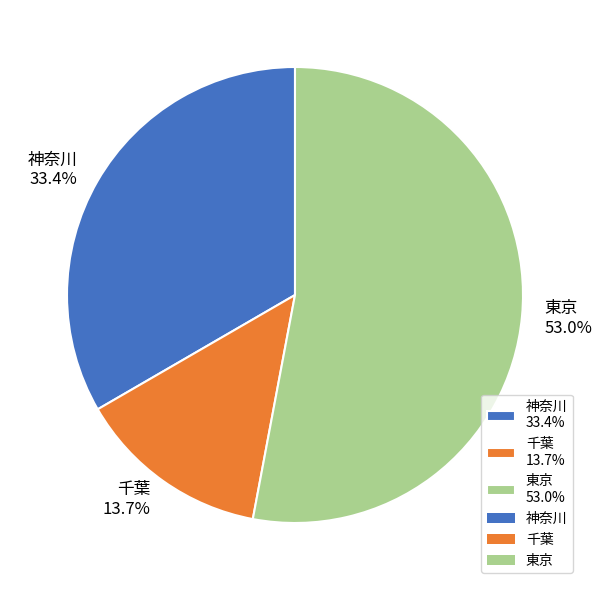

True or false: 神奈川 accounts for 33% of the total.

True